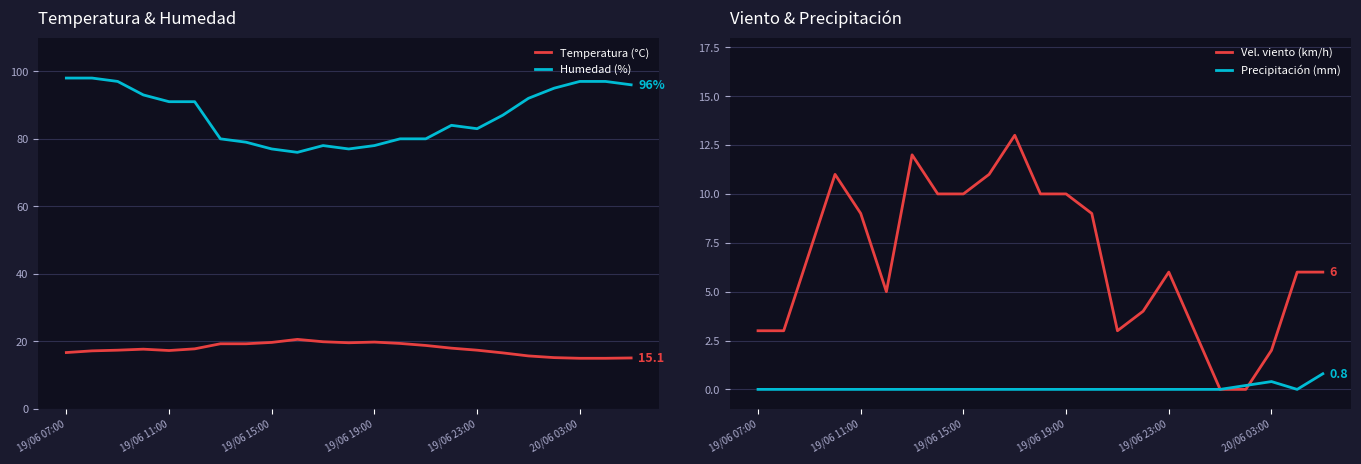

What is the average value of the Precipitación (mm) series?

0.1